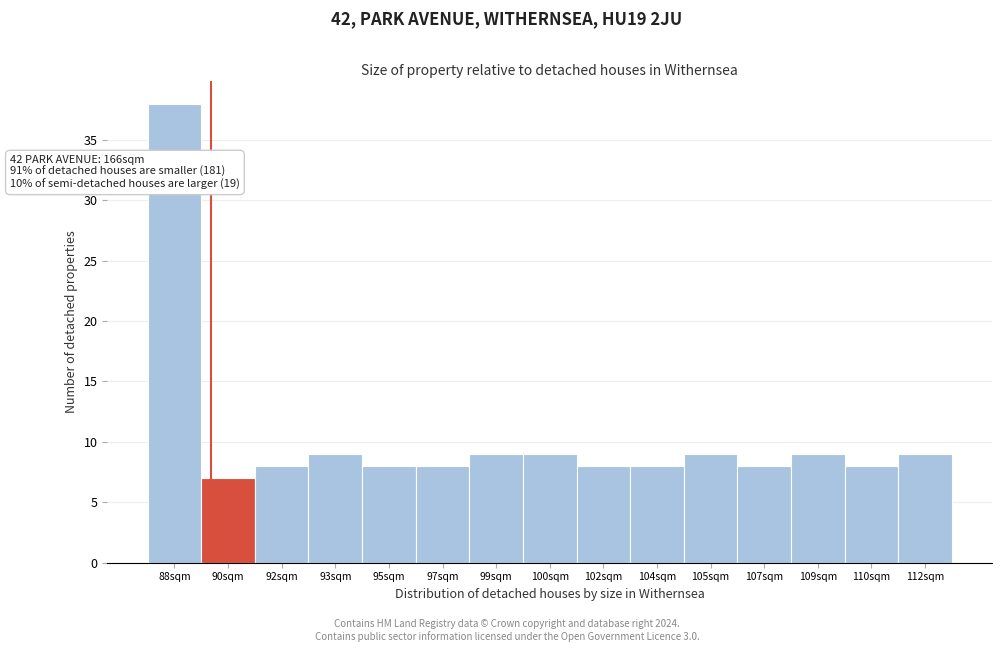

Reading left to right, list all the values displayed in this chart.

88sqm=38	90sqm=7	92sqm=8	93sqm=9	95sqm=8	97sqm=8	99sqm=9	100sqm=9	102sqm=8	104sqm=8	105sqm=9	107sqm=8	109sqm=9	110sqm=8	112sqm=9